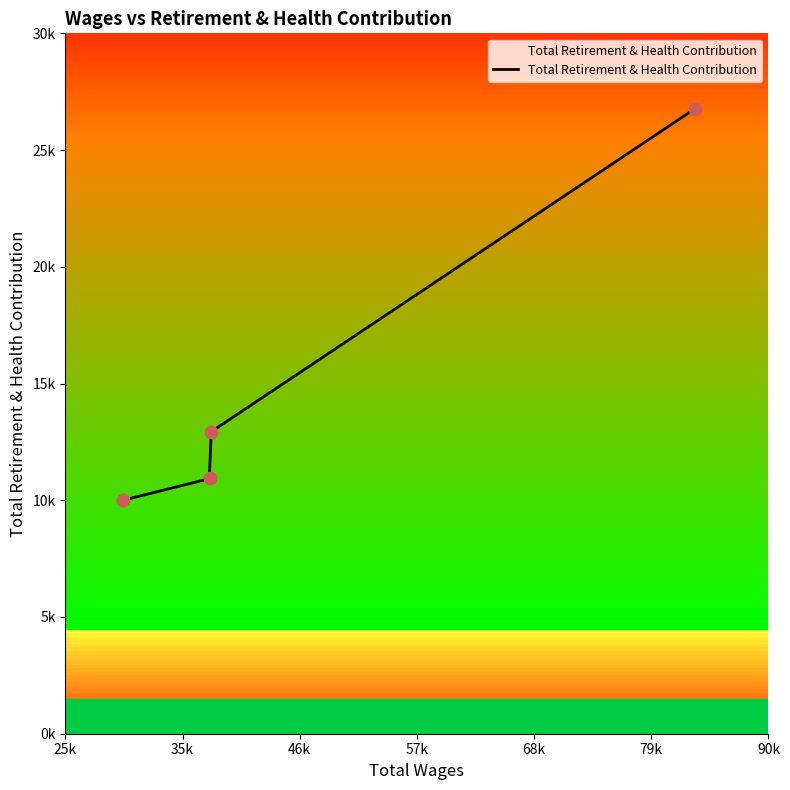

Between 83211.0 and 38424.0, which is larger?

83211.0